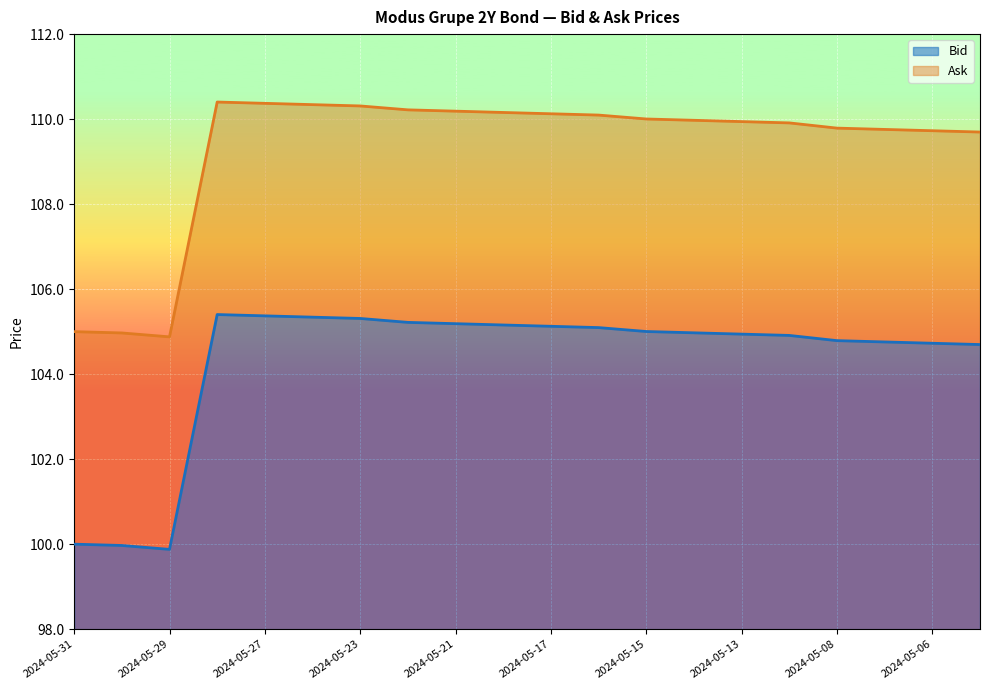

What is the highest value of the Bid series?

7.4